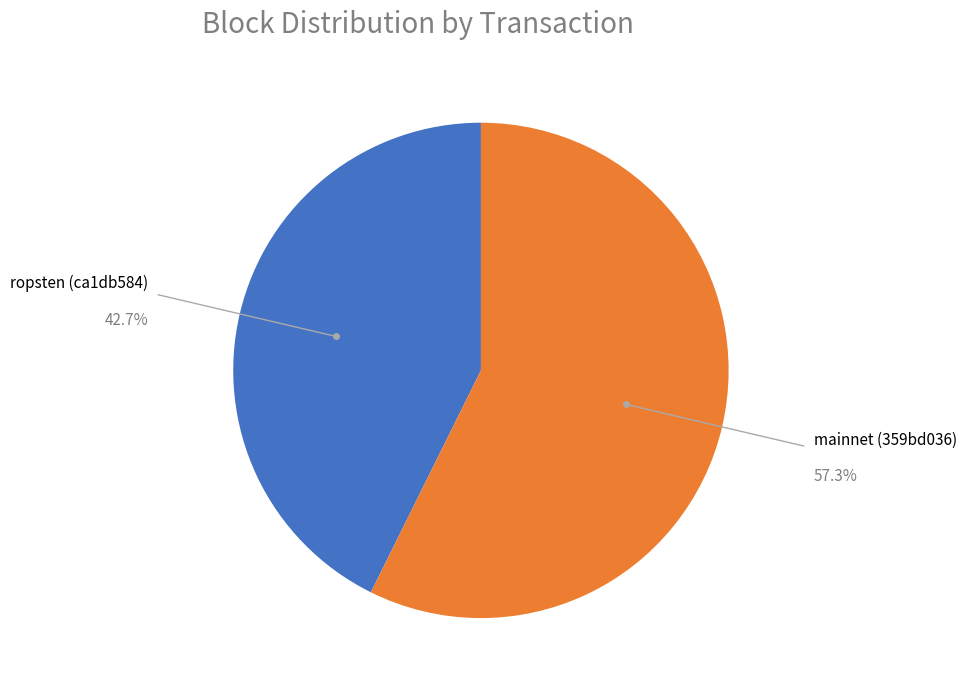

Is there any slice that represents more than half of the pie?

Yes